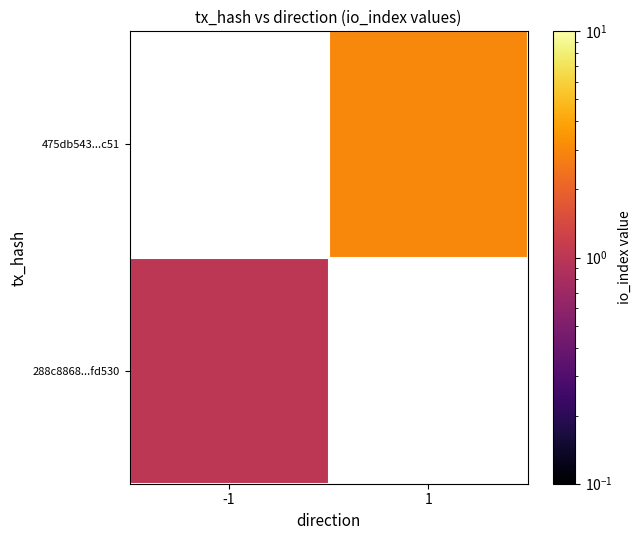

What is the minimum value shown in the chart?

1.0